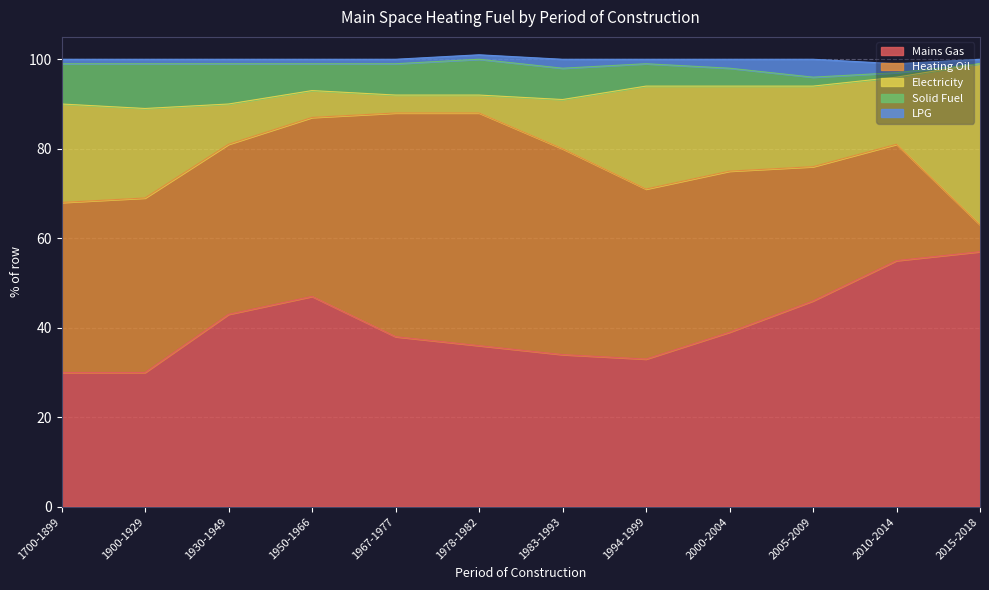

Which label corresponds to the smallest value in the chart?

2015-2018